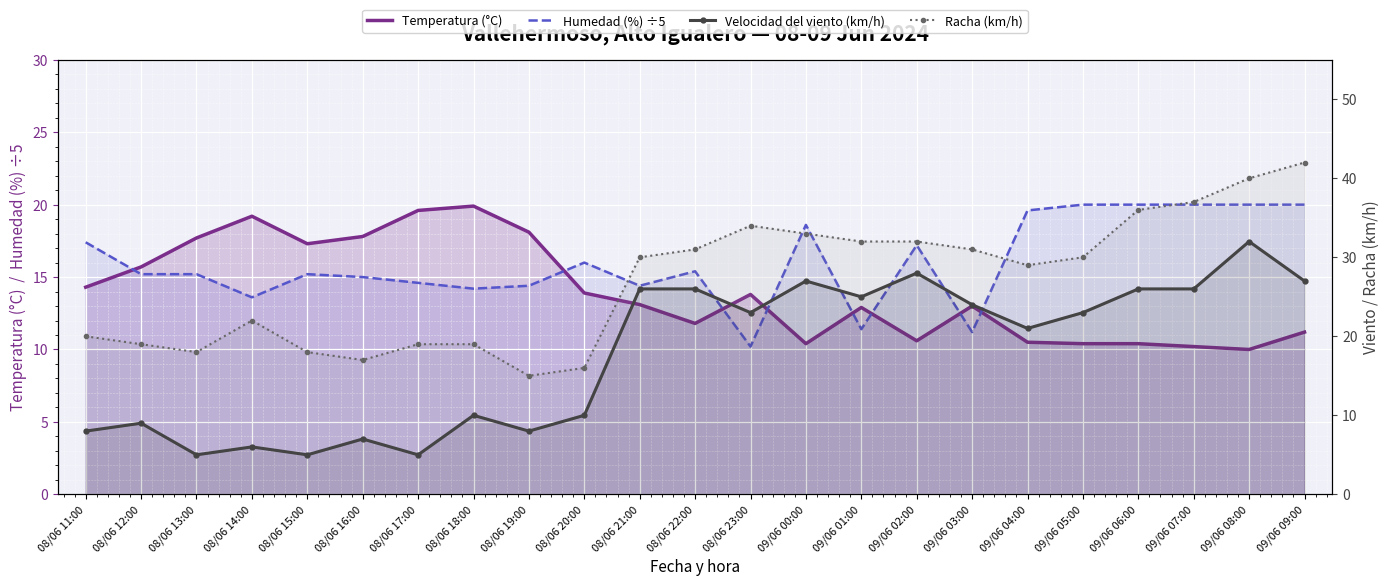

Where does the Racha (km/h) series first go above 30?

08/06 22:00